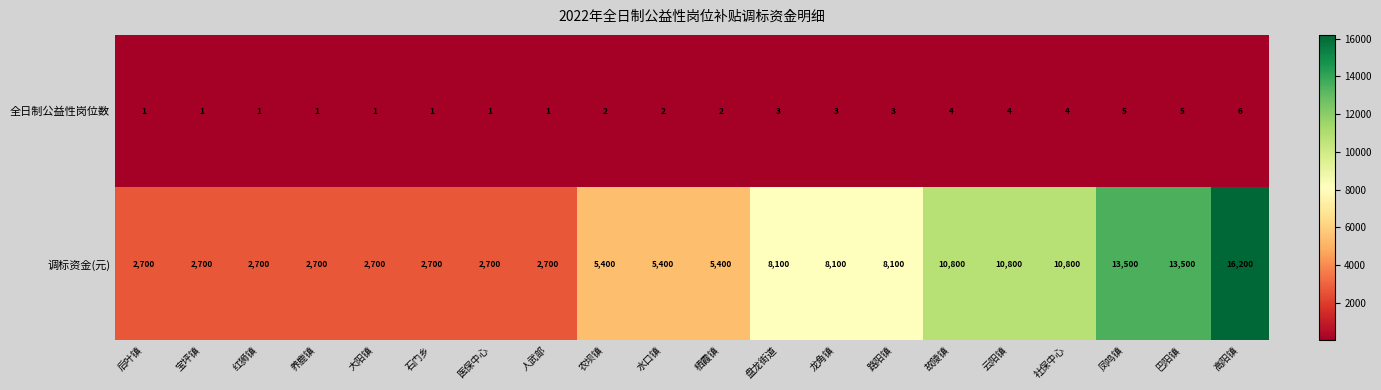

Rank the series by their average value, from highest to lowest.

调标资金(元), 全日制公益性岗位数